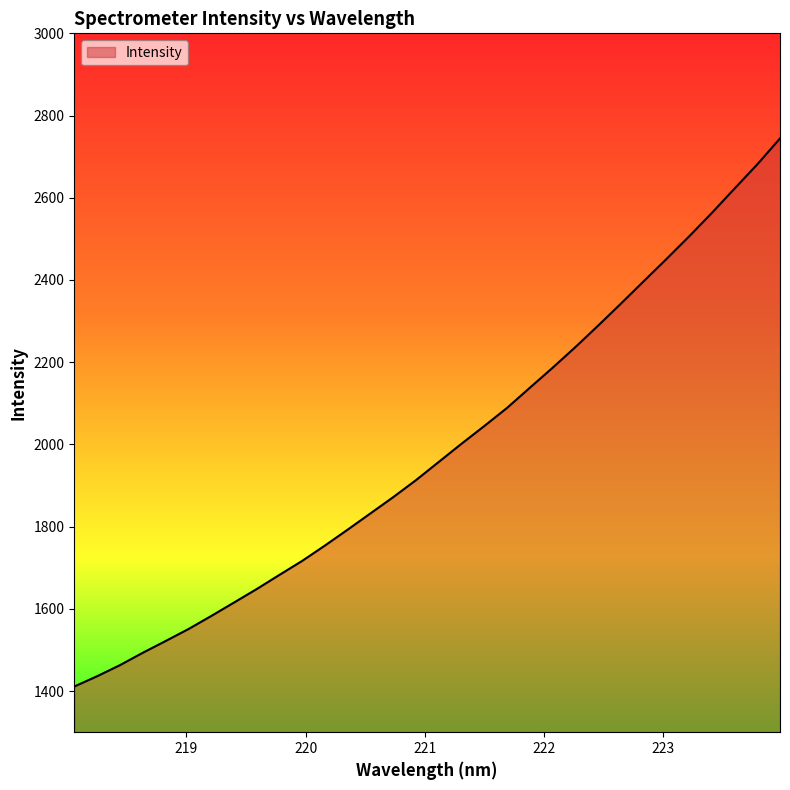

What is the smallest value displayed?

1411.1